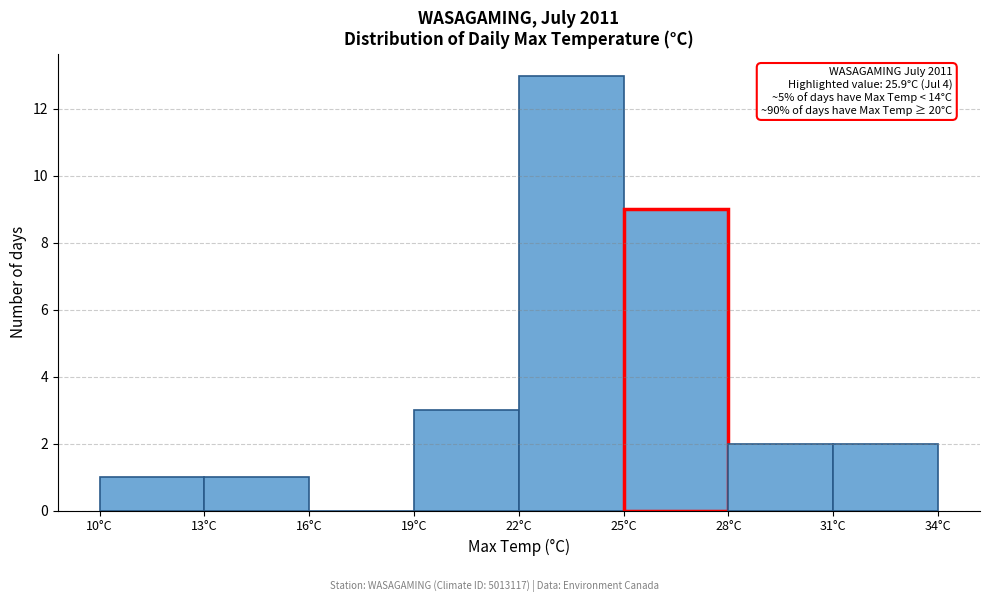

Over which range of the x-axis is the bar tallest?

22 to 25